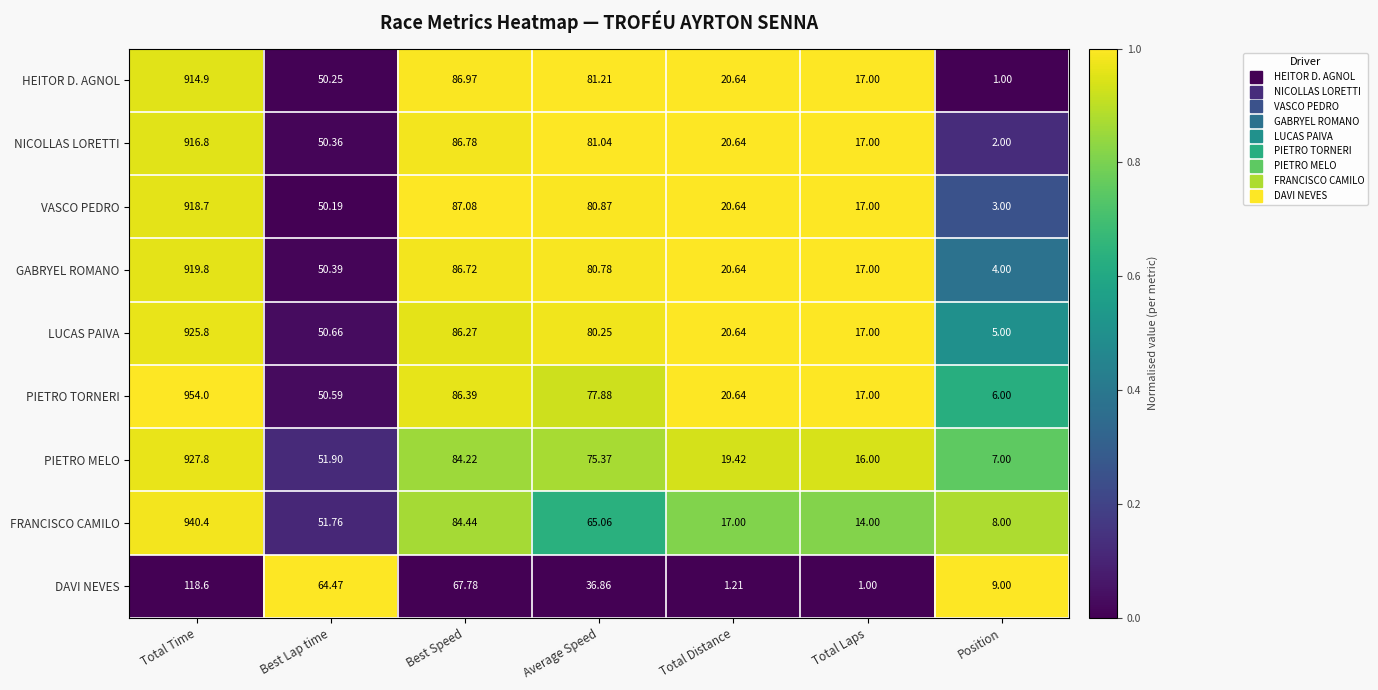

Is the value of DAVI NEVES at Total Laps greater than the value of PIETRO MELO at Best Speed?

No